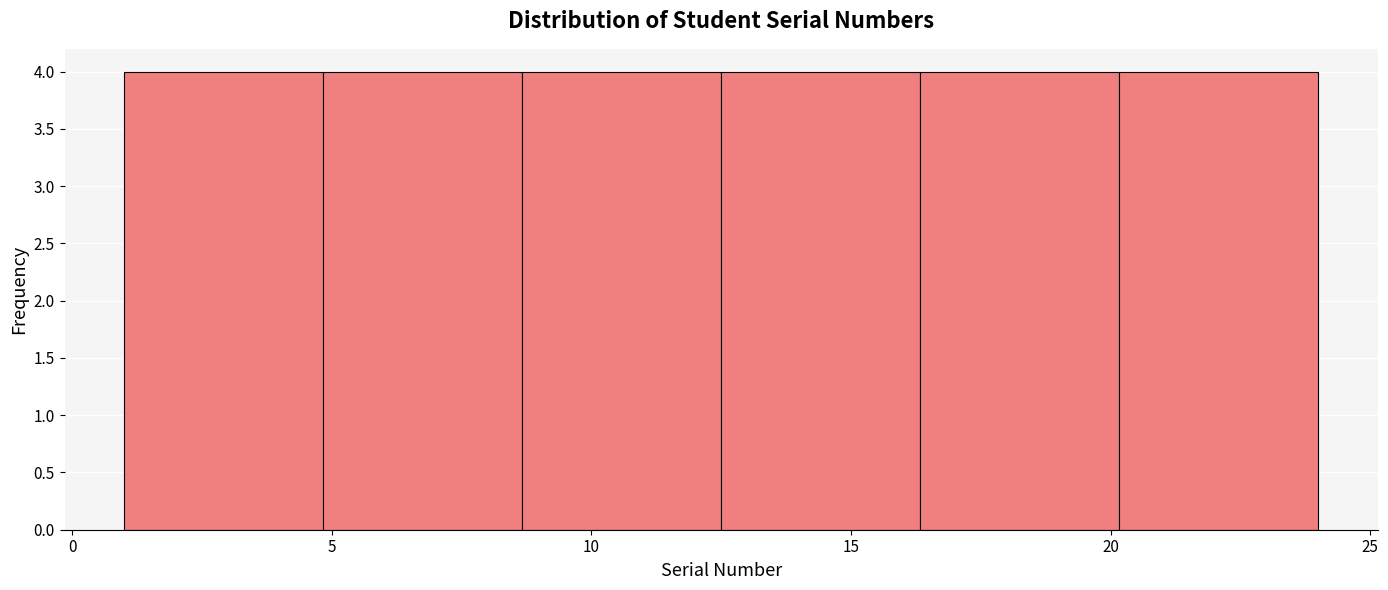

What is the height of the bar covering 8.5 to 12.5 on the x-axis? Neither the bar edges nor the heights are printed on the chart, so give them approximately, as read against the axes.

4